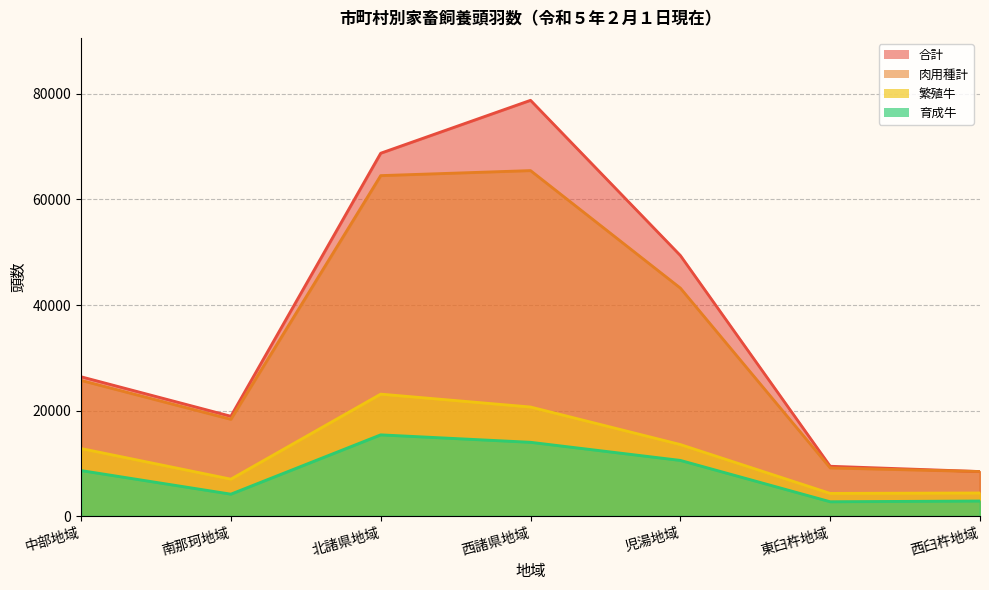

What are all the series names shown in the legend?

合計, 肉用種計, 繁殖牛, 育成牛